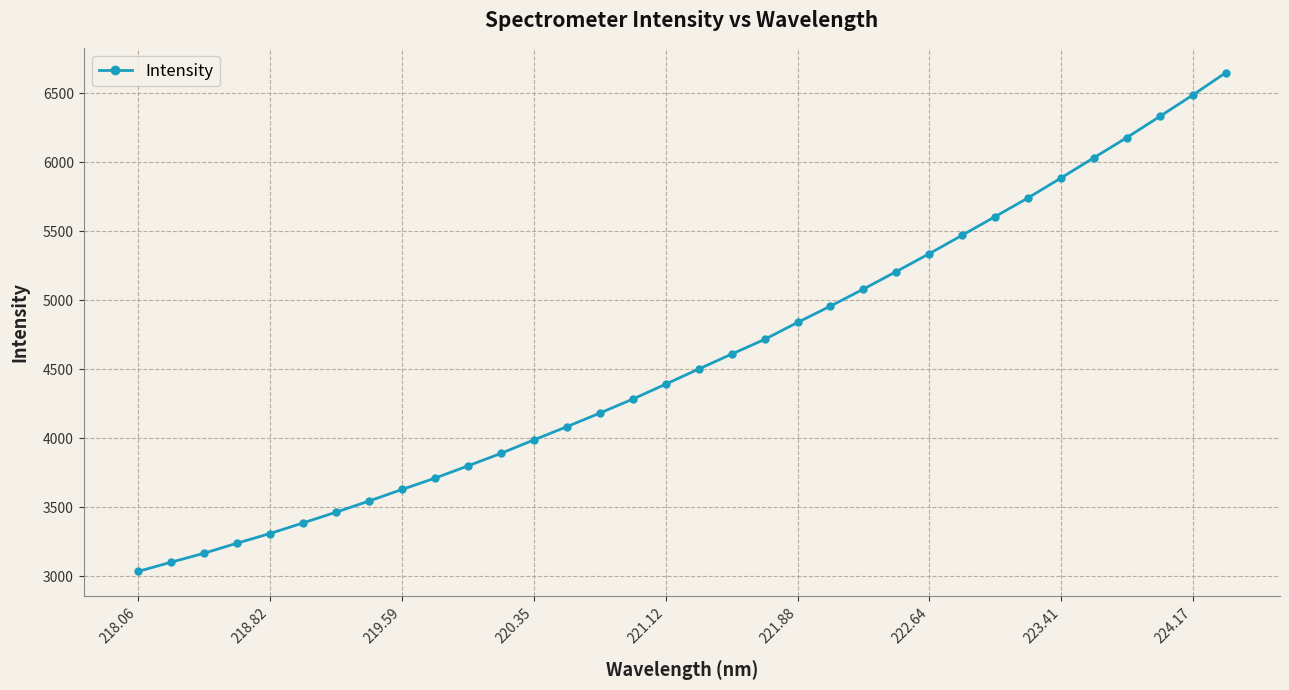

What is the value of the 19th point from the left?

4610.8